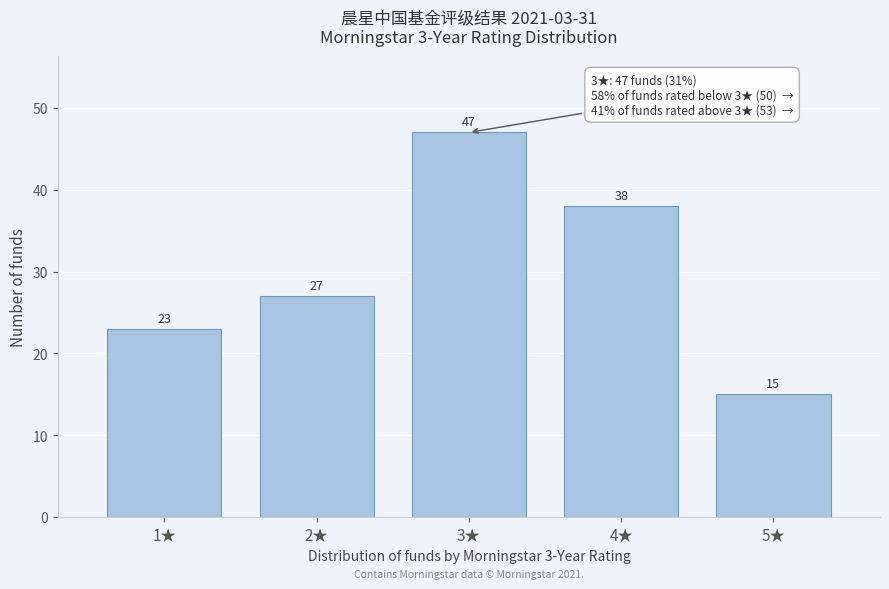

Reading right to left, list all the values displayed in this chart.

15	38	47	27	23